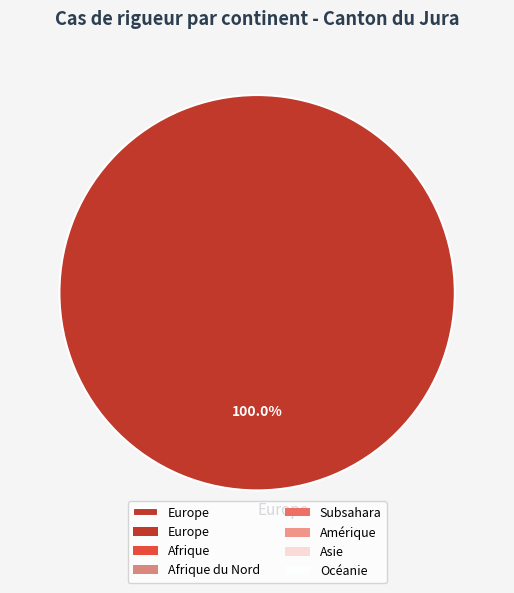

Rank the categories by value from highest to lowest.

Europe